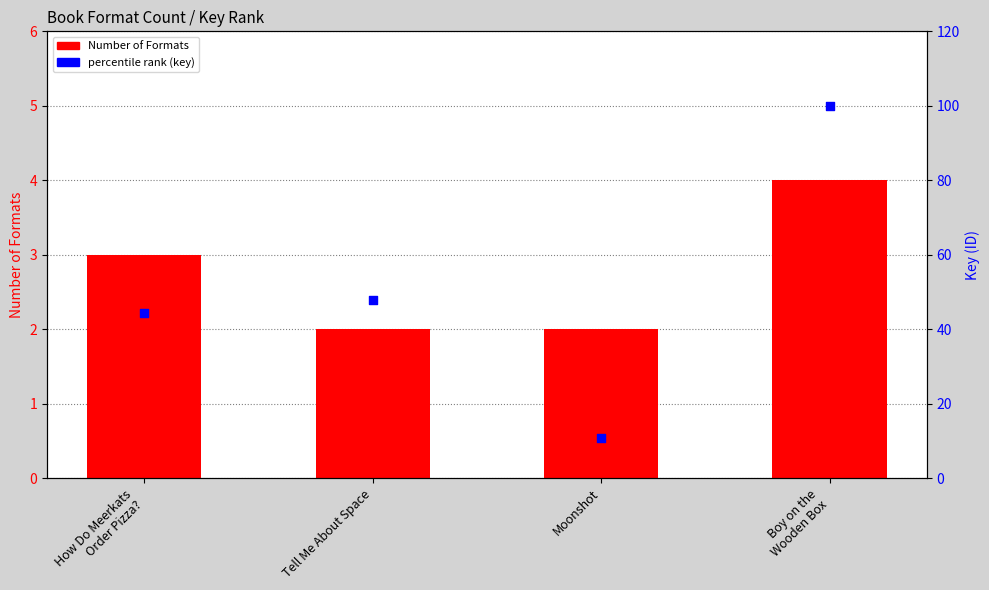

What are all the series names shown in the legend?

Number of Formats, percentile rank (key)